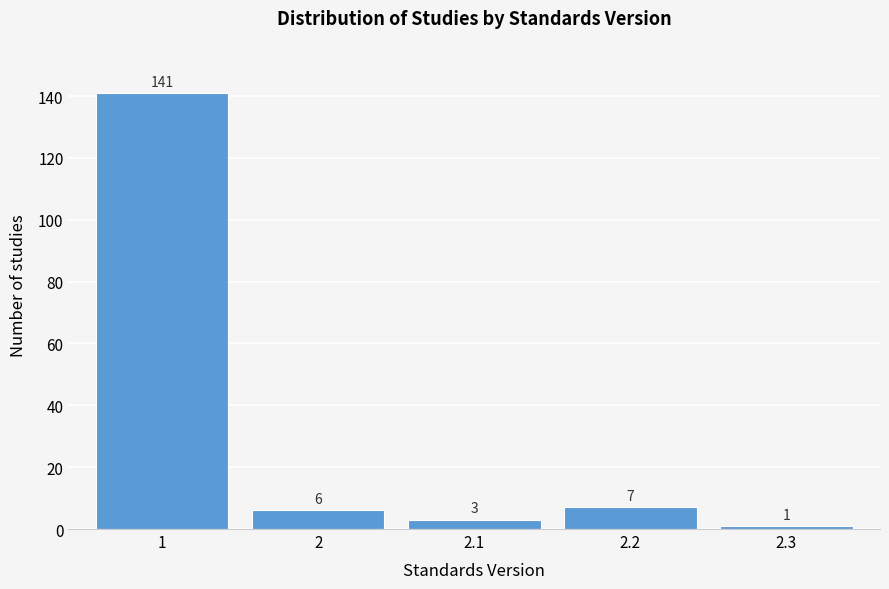

Reading left to right, extract all data points from this chart.

1=141	2=6	2.1=3	2.2=7	2.3=1